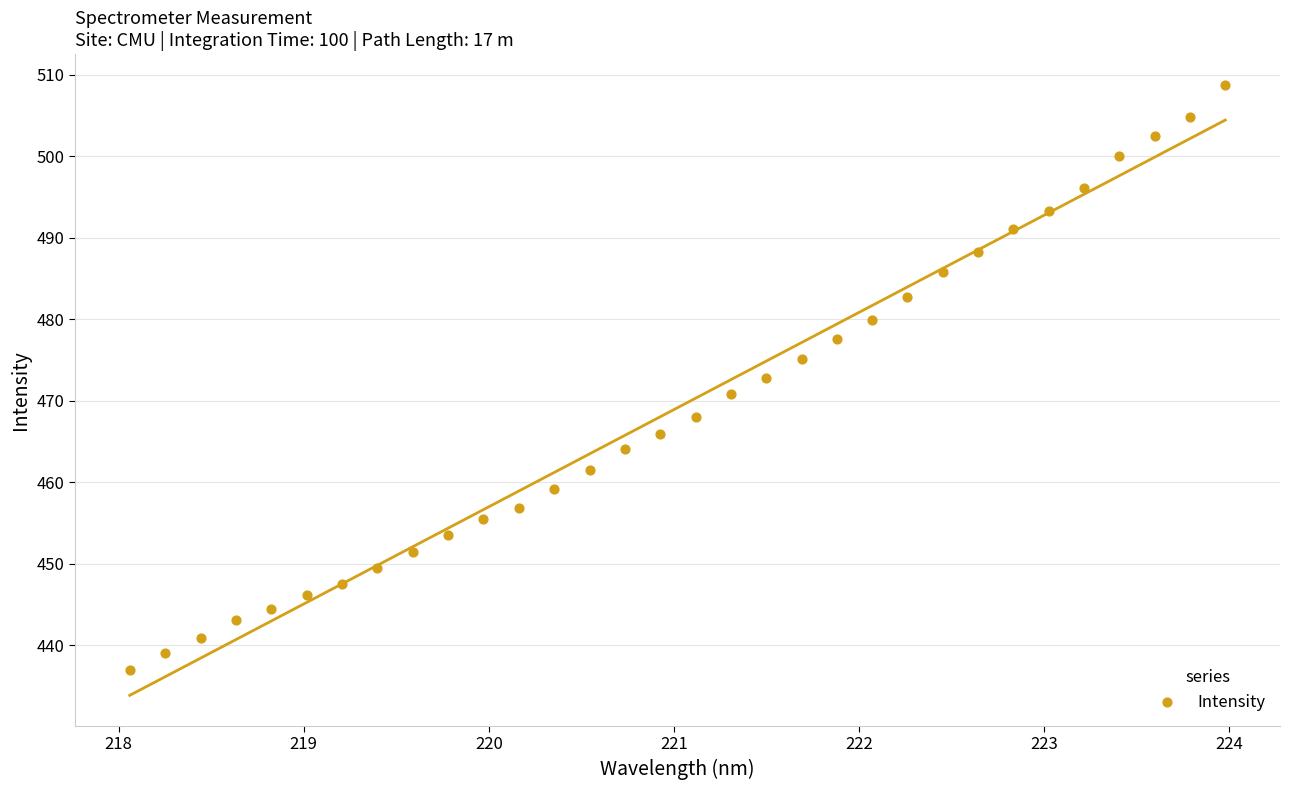

What is the range of Y values (max minus min)?

71.8